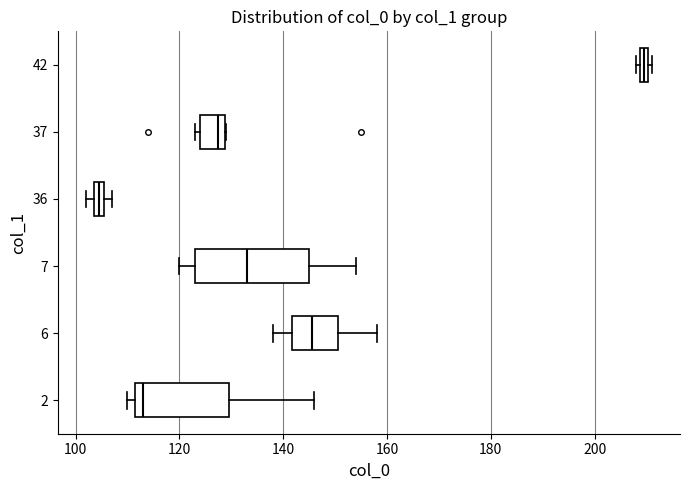

Which box's median line is the furthest to the right?

42